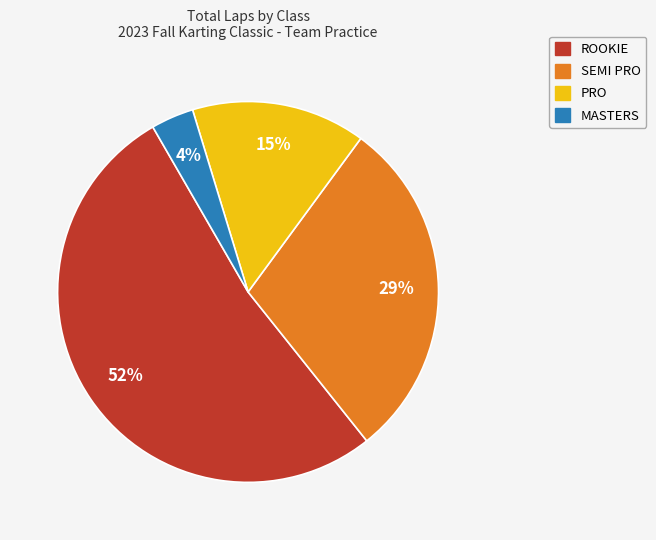

To the nearest percent, what percentage of the pie is ROOKIE?

52%